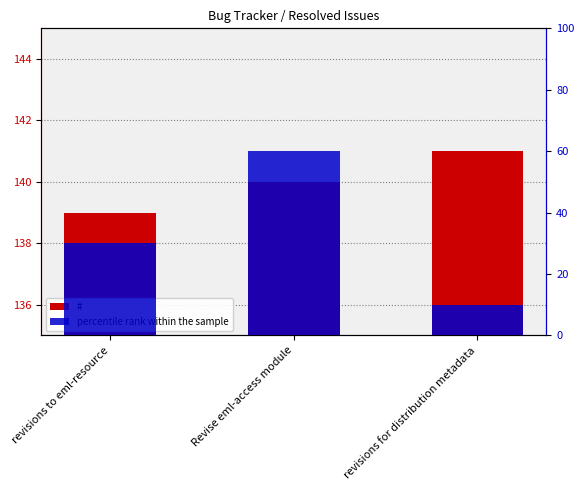

Reading left to right, what are all the values shown in this chart?

#: revisions to eml-resource=139	Revise eml-access module=140	revisions for distribution metadata=141
percentile rank within the sample: revisions to eml-resource=30	Revise eml-access module=60	revisions for distribution metadata=10